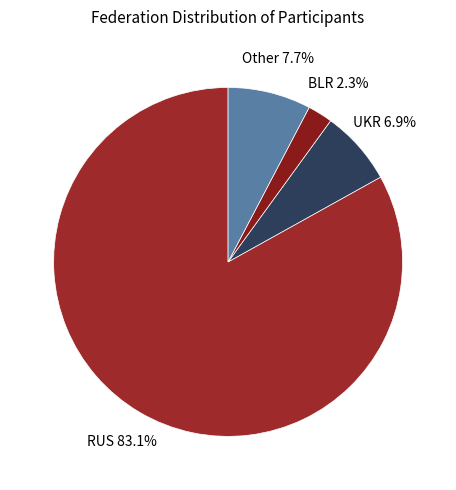

Is it true that UKR is 7% of the pie?

True